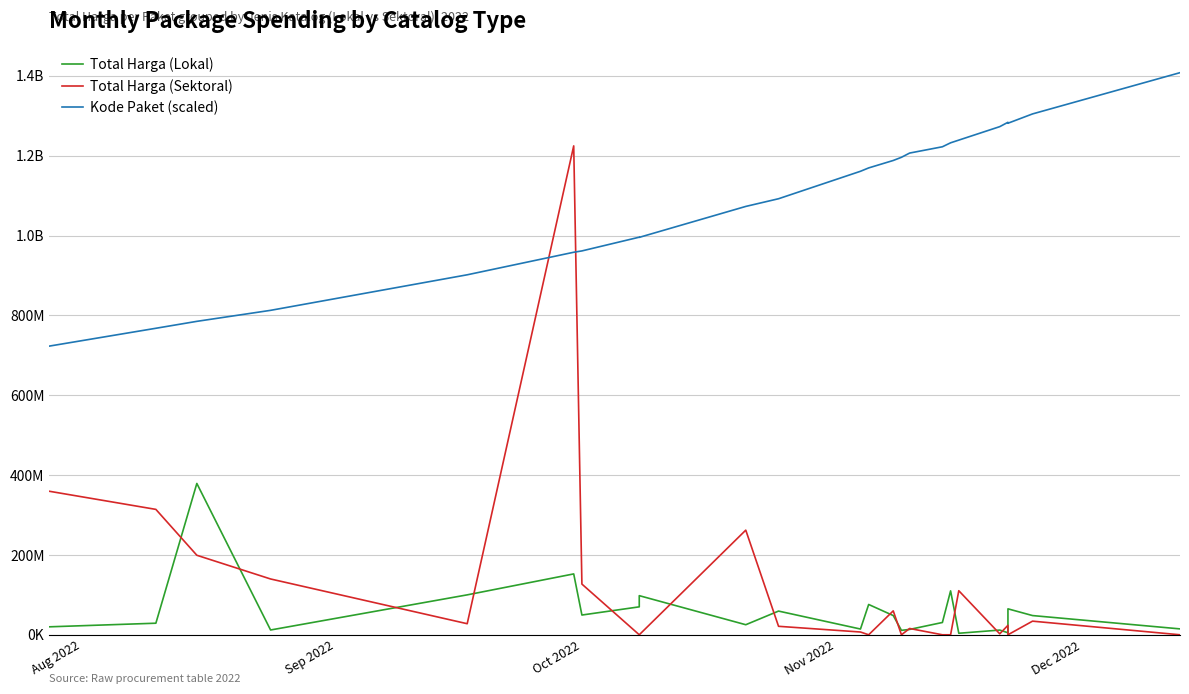

True or false: Kode Paket (scaled) and Total Harga (Lokal) cross at least once.

False